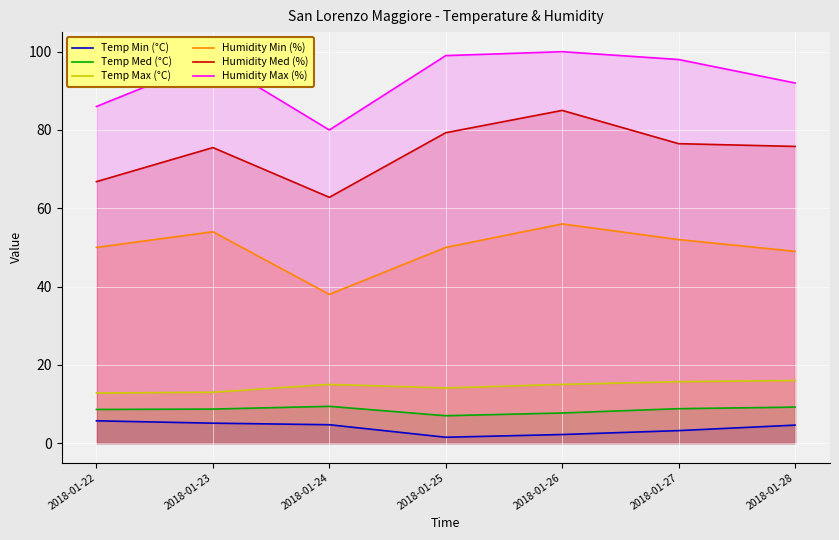

True or false: Humidity Min (%) and Temp Max (°C) cross at least once.

False